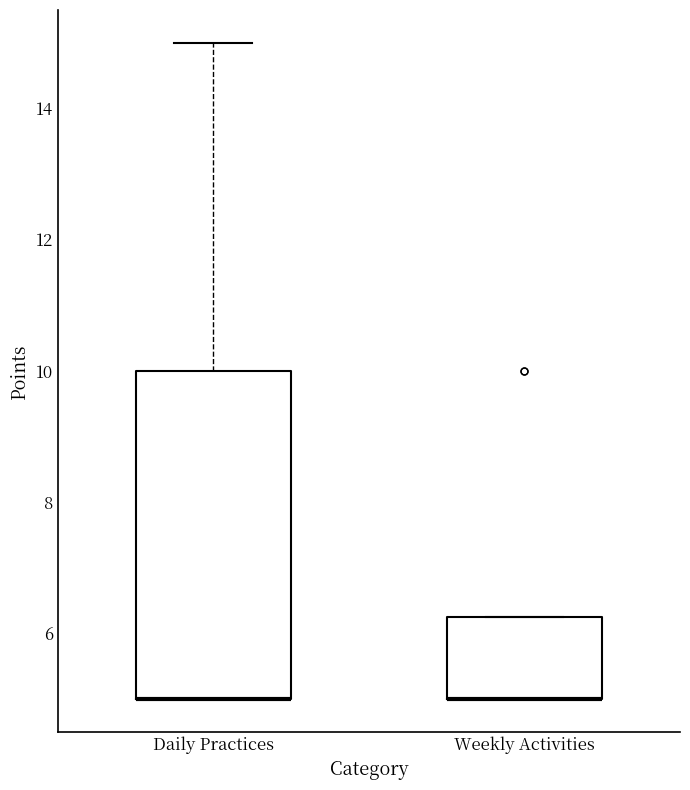

Reading left to right, read every box against the y-axis: the position of its median line, the range the box covers, and the ends of its whiskers. The values are not printed on the chart, so give them approximately, as read against the axis.

Daily Practices: median 5.0 (drawn on the box's lower edge), box 5.0 to 10.0, whiskers 5.0 to 15.0
Weekly Activities: median 5.0 (drawn on the box's lower edge), box 5.0 to 6.2, whiskers 5.0 to 6.2